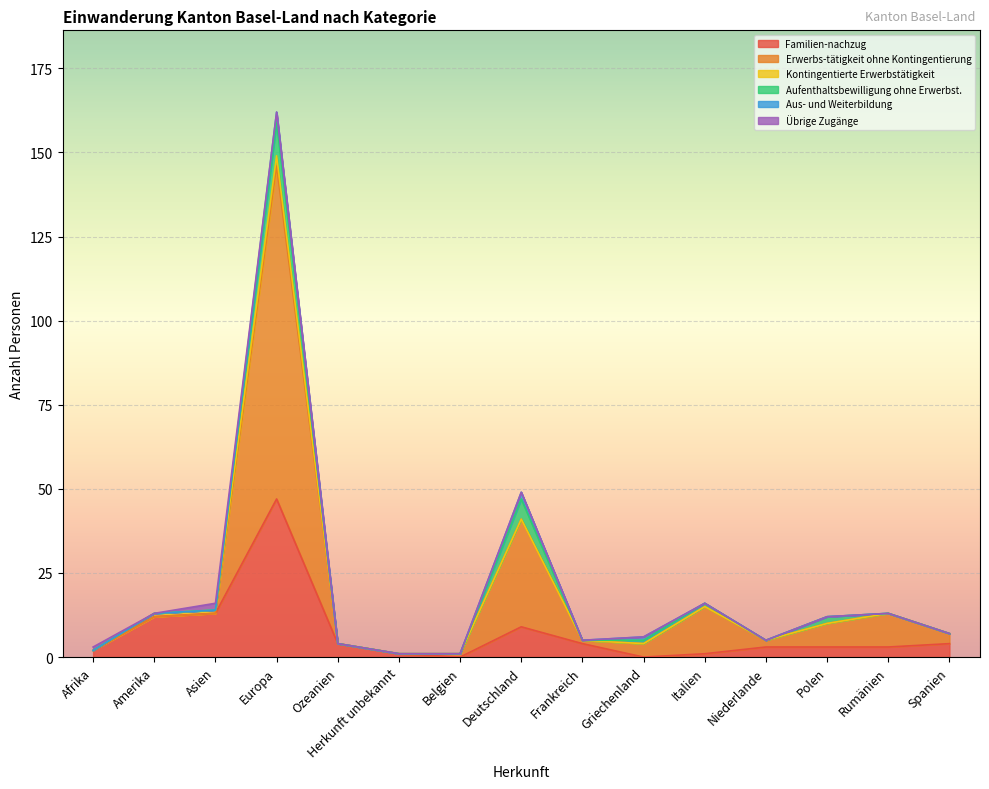

What is the total value across all series at Spanien?

7